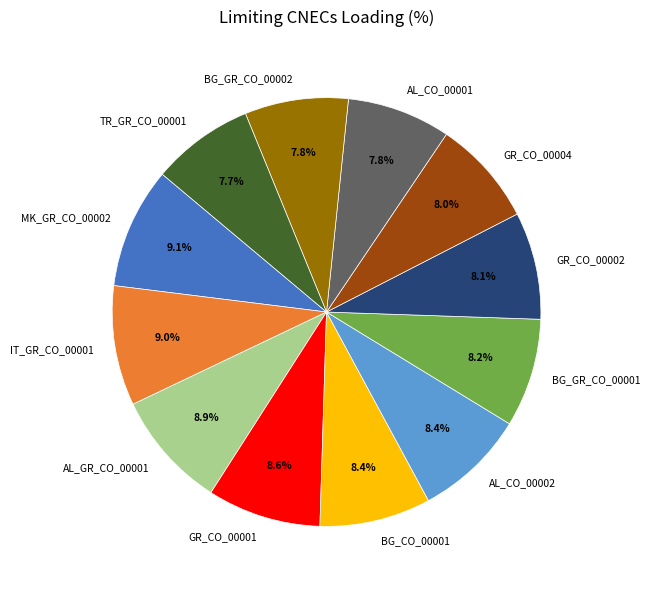

To the nearest percent, what portion does BG_CO_00001 represent?

8%